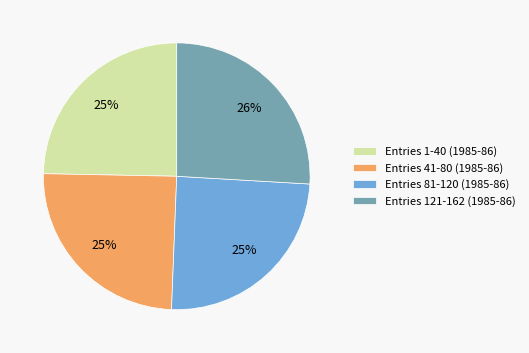

How many segments does this pie chart have?

4